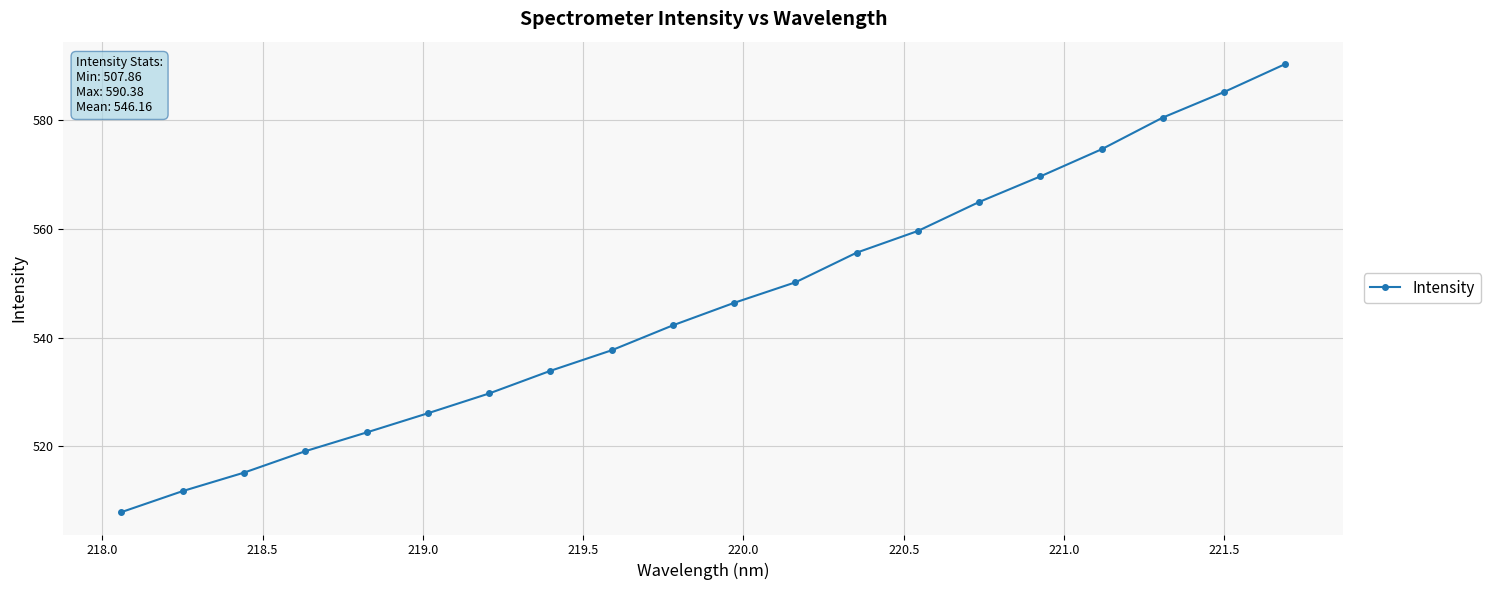

True or false: the data has more than 1 interior local peaks.

False